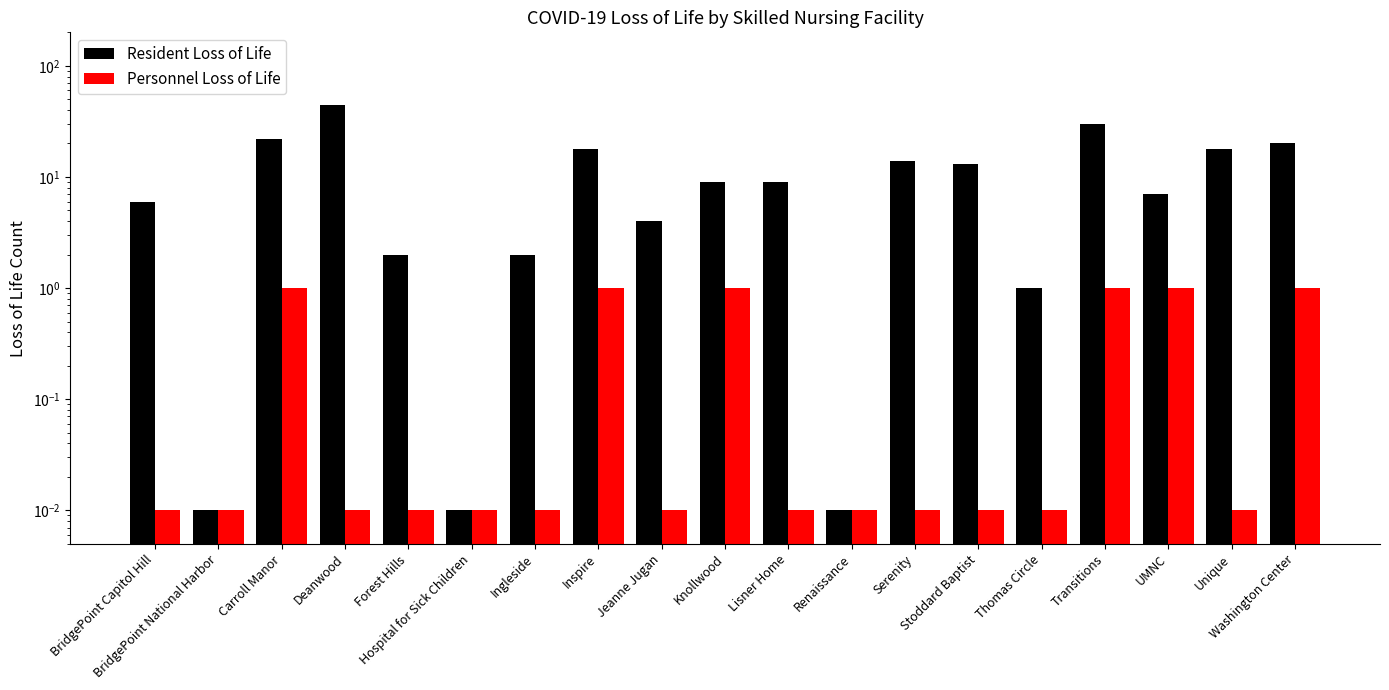

How many values in the Resident Loss of Life series exceed 9?

8